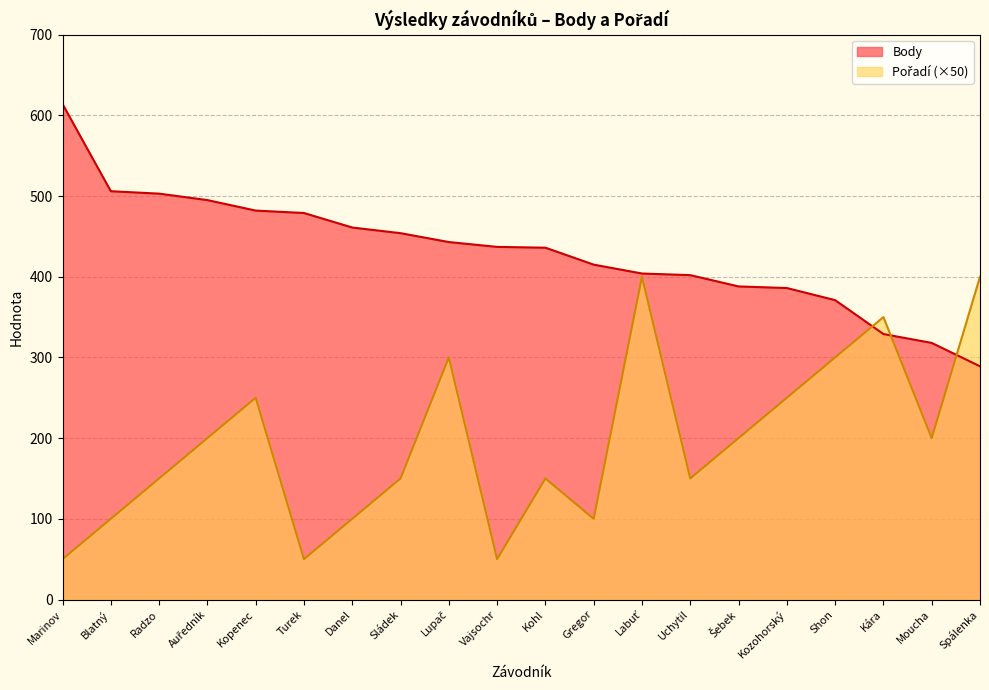

Where do Pořadí and Body first cross each other?

Shon and Kára